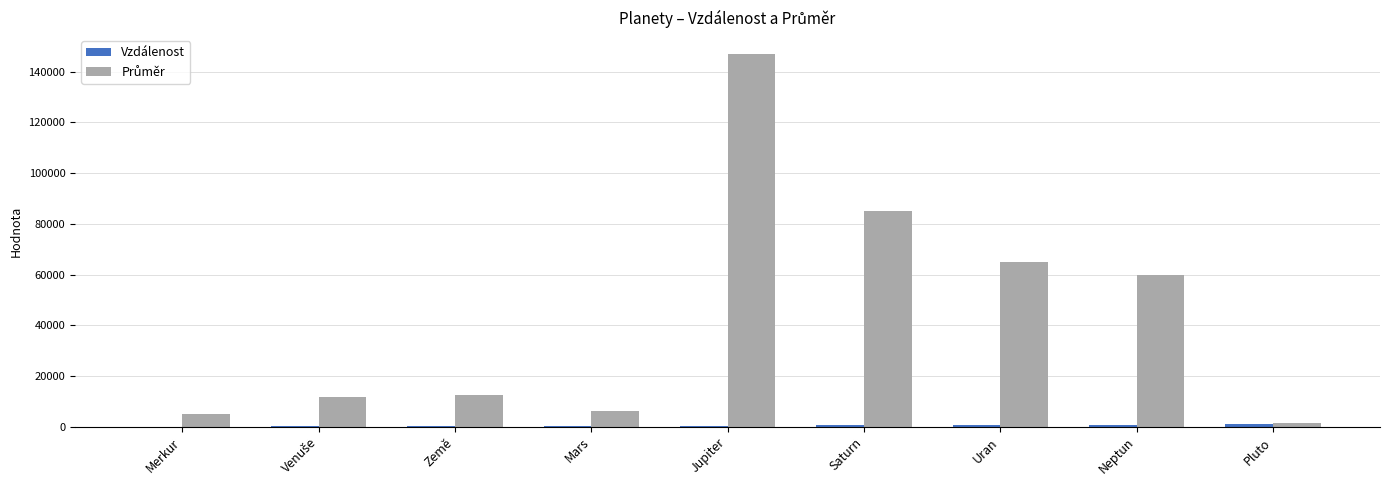

What is the maximum value shown in the chart?

147000